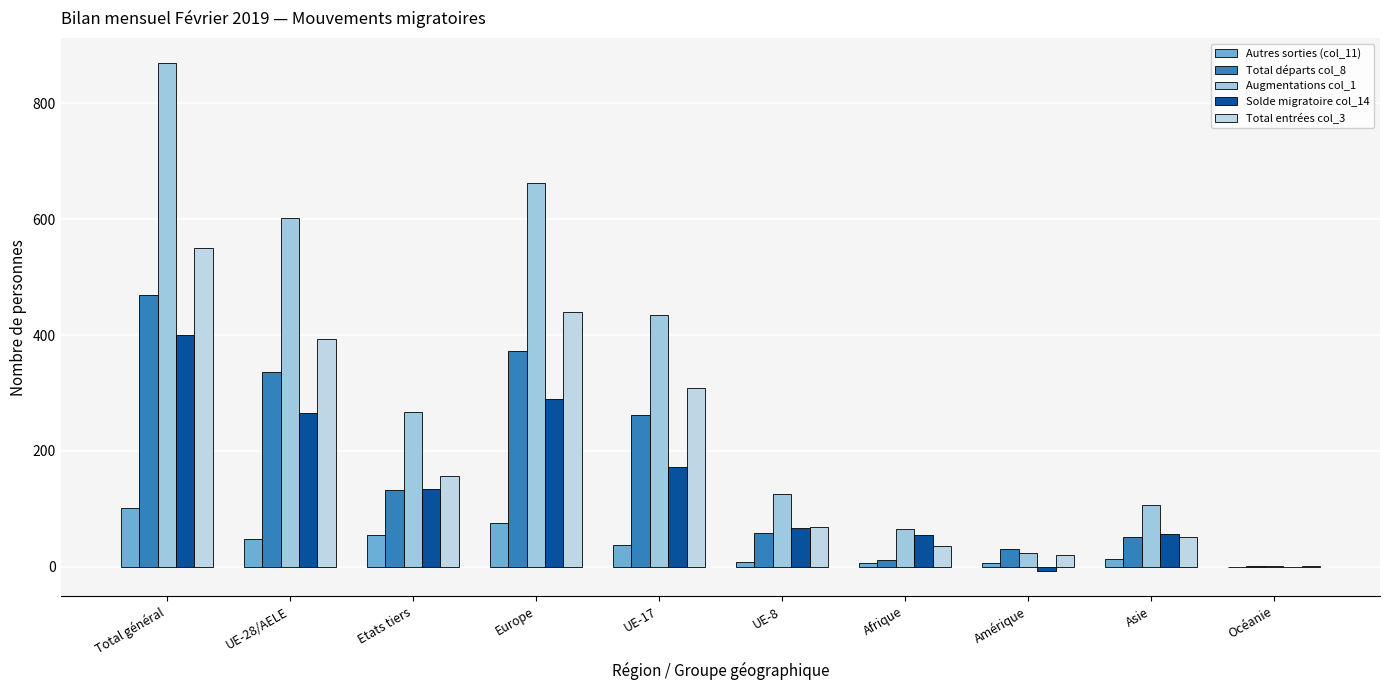

Between UE-8 and UE-28/AELE, which is larger?

UE-28/AELE